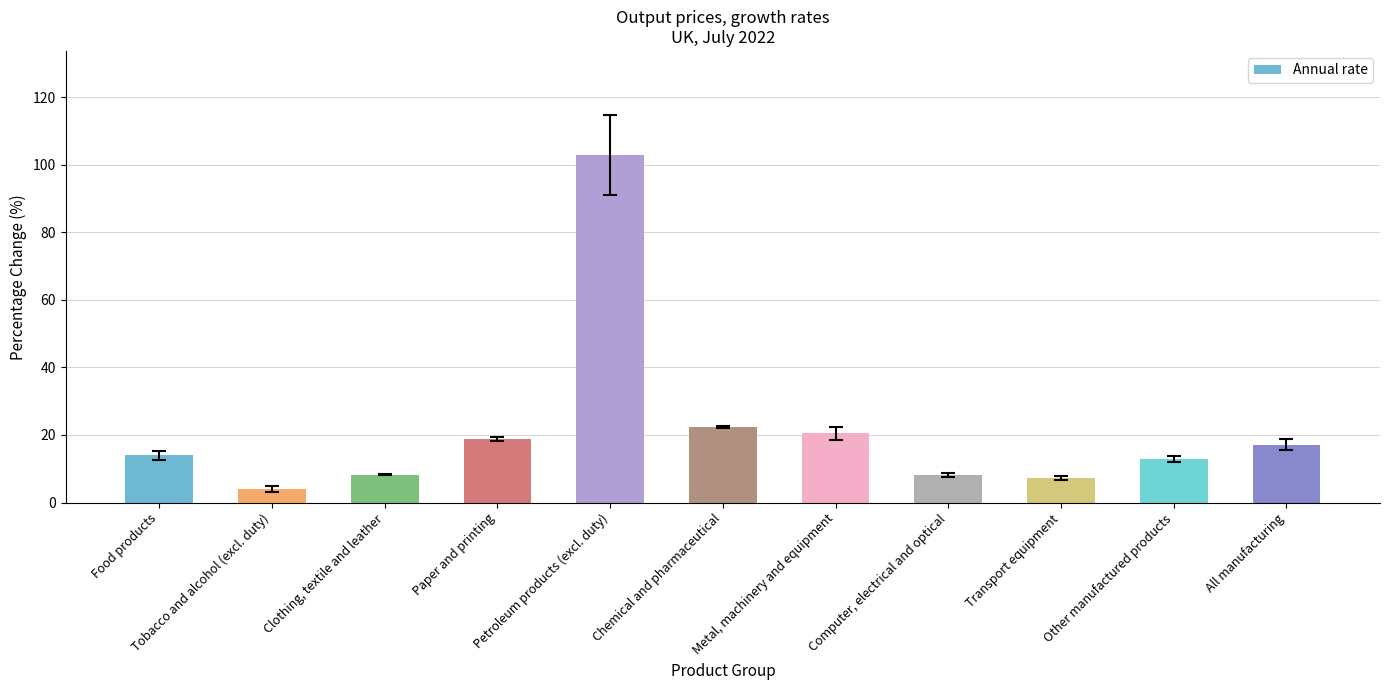

How many series are shown in this chart?

1